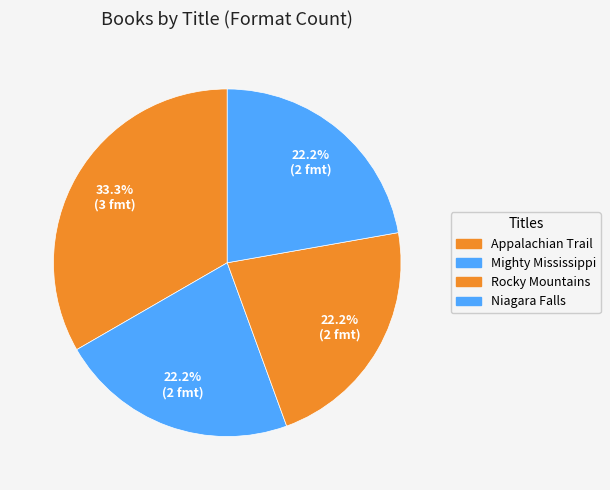

How many slices are in this pie chart?

4